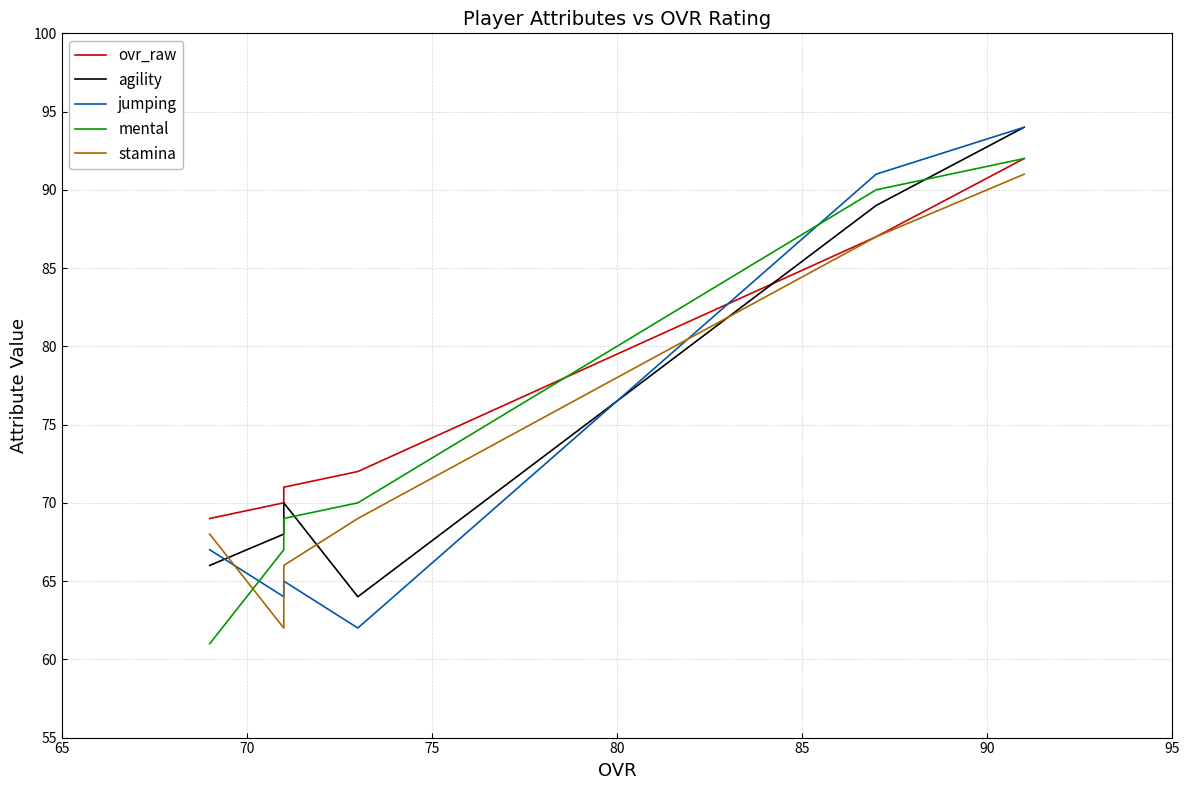

True or false: stamina has a value of 91 at 90.

True